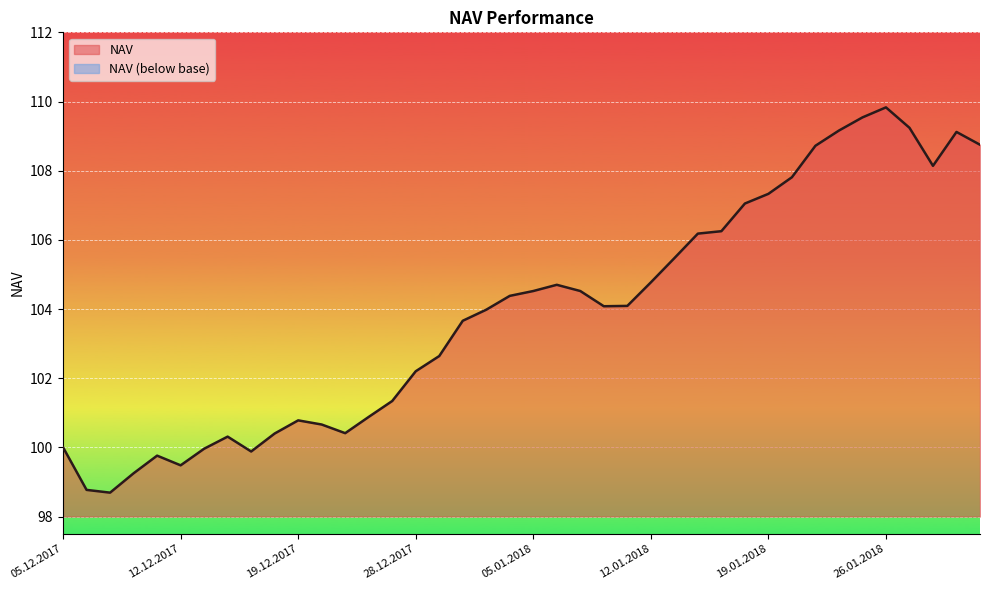

Rank the categories by value from lowest to highest.

07.12.2017, 06.12.2017, 08.12.2017, 12.12.2017, 11.12.2017, 15.12.2017, 13.12.2017, 05.12.2017, 14.12.2017, 18.12.2017, 21.12.2017, 20.12.2017, 19.12.2017, 22.12.2017, 27.12.2017, 28.12.2017, 29.12.2017, 02.01.2018, 03.01.2018, 10.01.2018, 11.01.2018, 04.01.2018, 05.01.2018, 09.01.2018, 08.01.2018, 12.01.2018, 15.01.2018, 16.01.2018, 17.01.2018, 18.01.2018, 19.01.2018, 22.01.2018, 30.01.2018, 23.01.2018, 01.02.2018, 31.01.2018, 24.01.2018, 29.01.2018, 25.01.2018, 26.01.2018